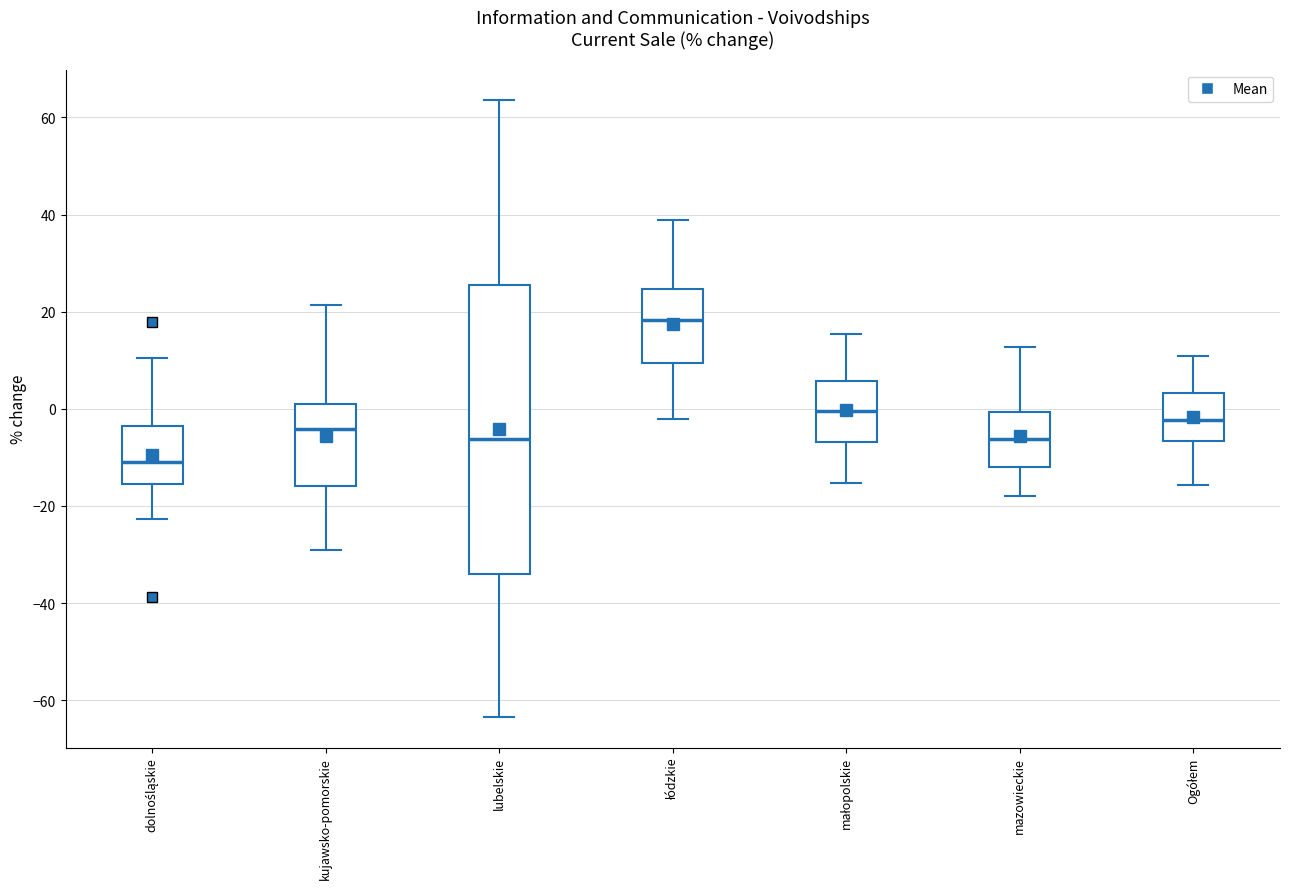

Reading left to right, read every box against the y-axis: the position of its median line, the range the box covers, and the ends of its whiskers. The values are not printed on the chart, so give them approximately, as read against the axis.

dolnośląskie: median -12, box -16 to -4, whiskers -22 to 10
kujawsko-pomorskie: median -4, box -16 to 0, whiskers -28 to 22
lubelskie: median -6, box -34 to 26, whiskers -64 to 64
łódzkie: median 18, box 10 to 24, whiskers -2 to 38
małopolskie: median 0, box -6 to 6, whiskers -16 to 16
mazowieckie: median -6, box -12 to 0, whiskers -18 to 12
Ogółem: median -2, box -6 to 4, whiskers -16 to 10